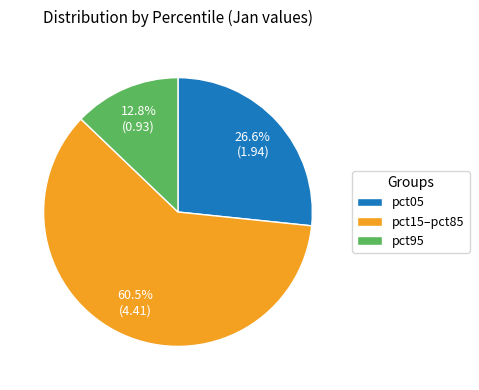

Which has a higher value, pct95 or pct15–pct85?

pct15–pct85